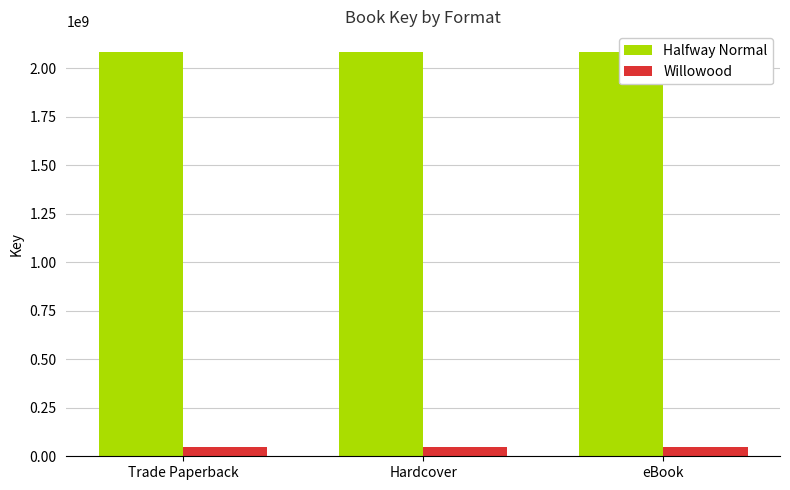

What is the spread (max minus min) of values at eBook?

2035917118